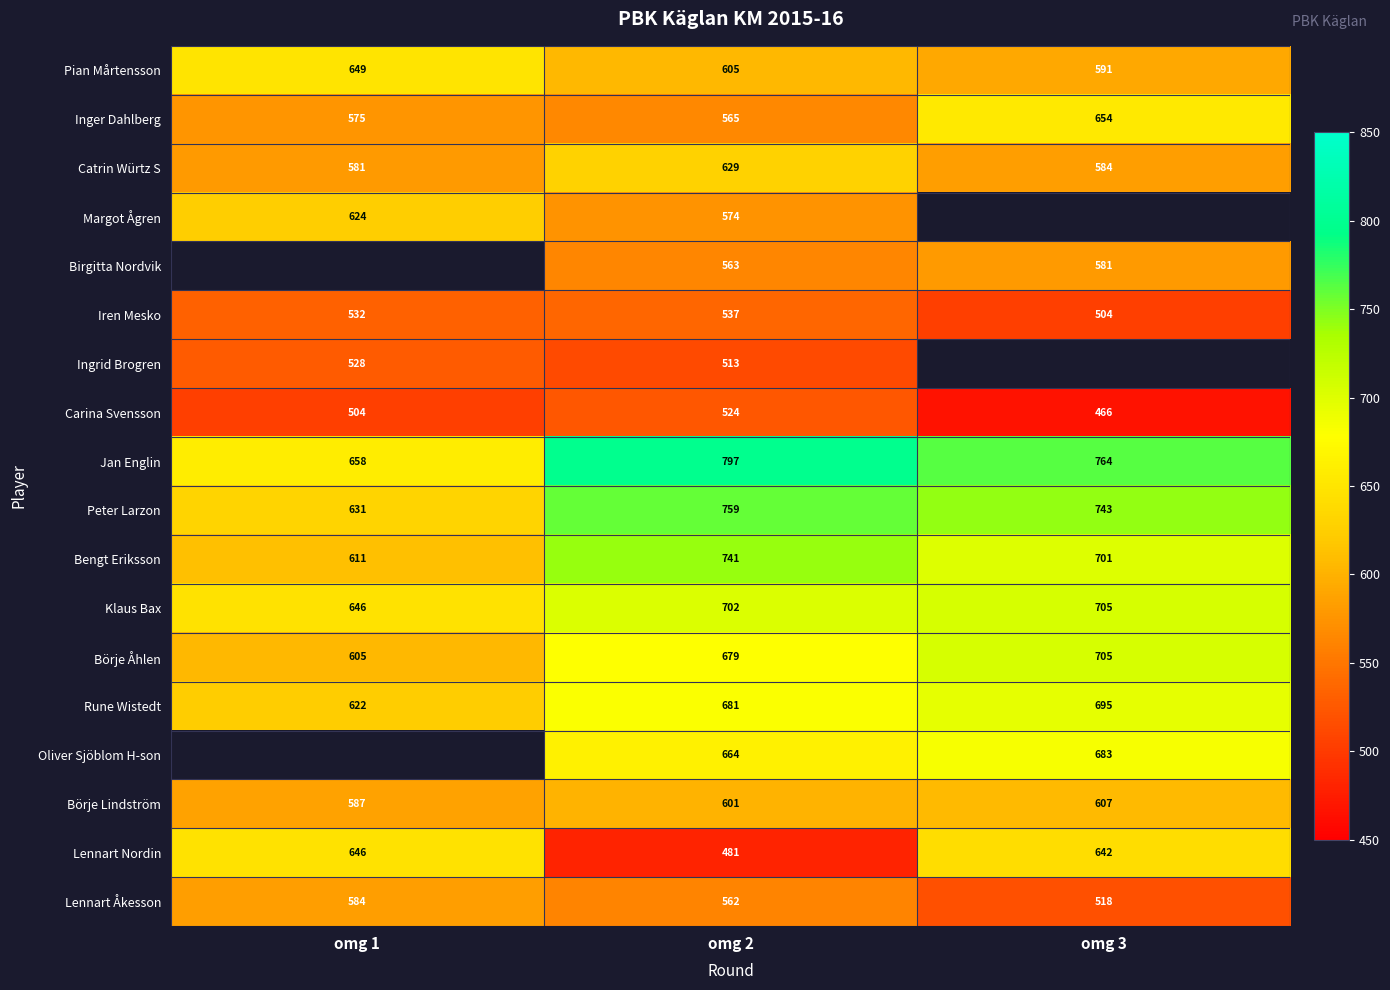

At which label is Peter Larzon closest to 695?

omg 3